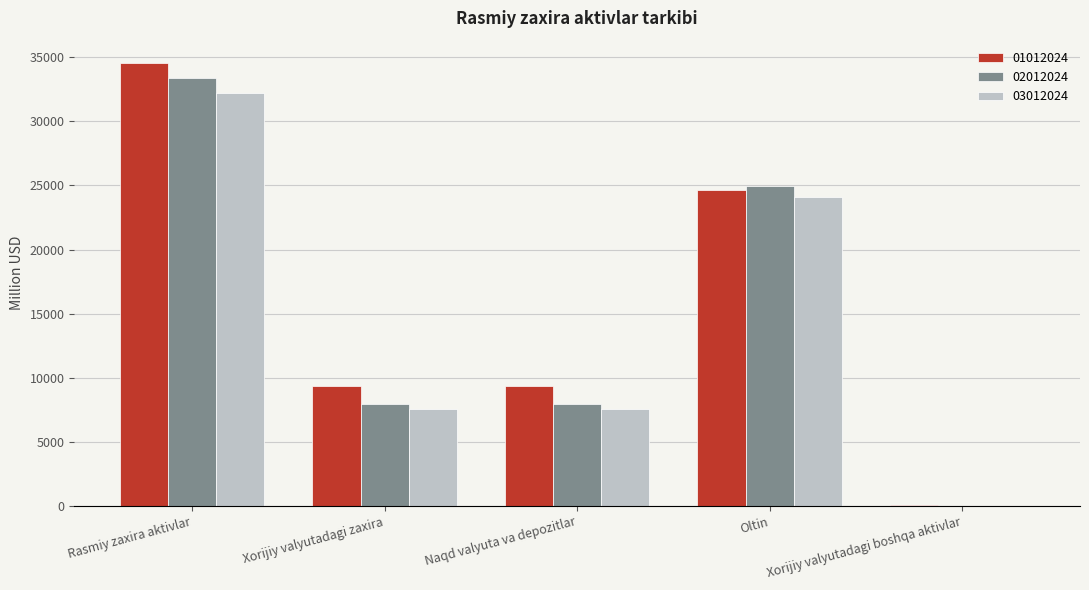

Which series has the largest range (max minus min)?

01012024